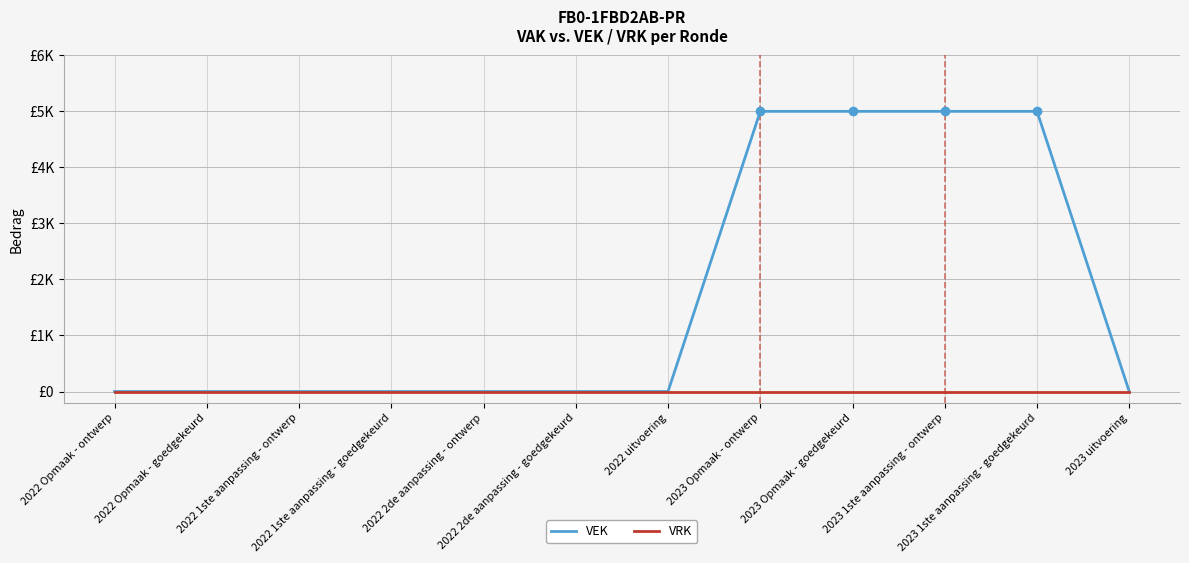

True or false: VRK has more than 2 interior local peaks.

False